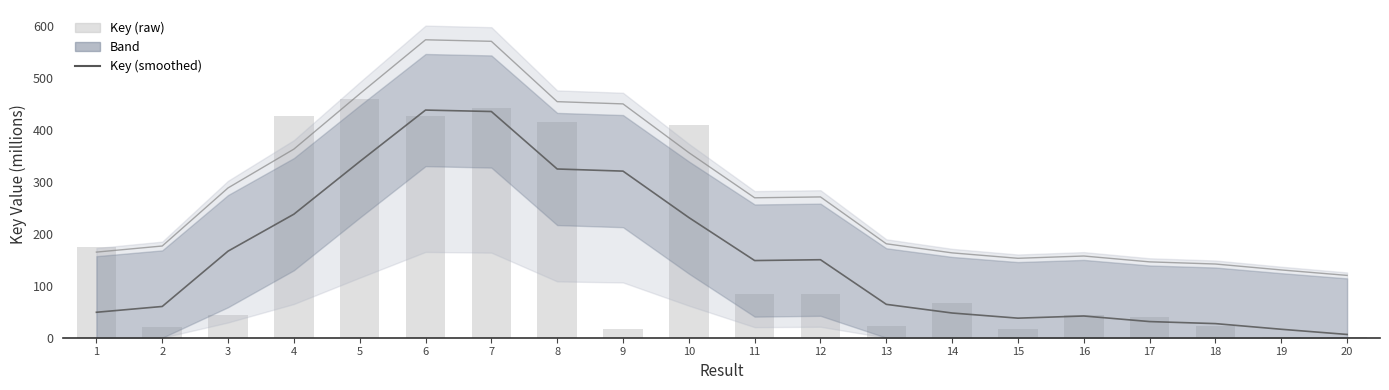

What is the average value of the Key (raw) series?

160.7